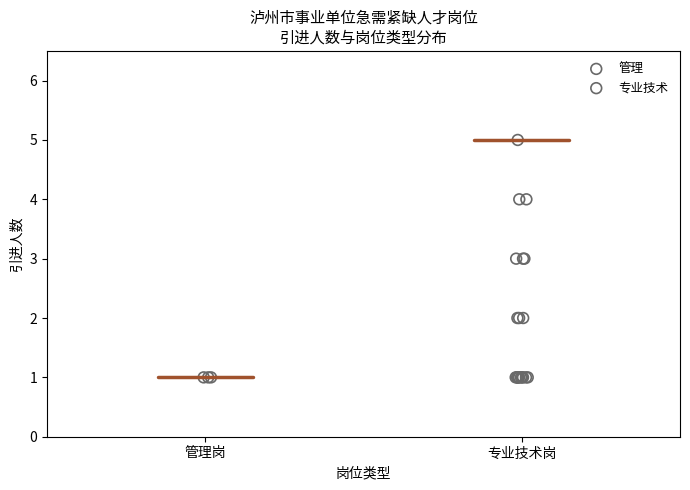

Which series contains the highest Y value?

专业技术